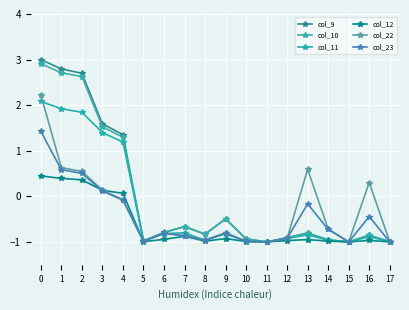

What are all the series names shown in the legend?

col_9, col_10, col_11, col_12, col_22, col_23